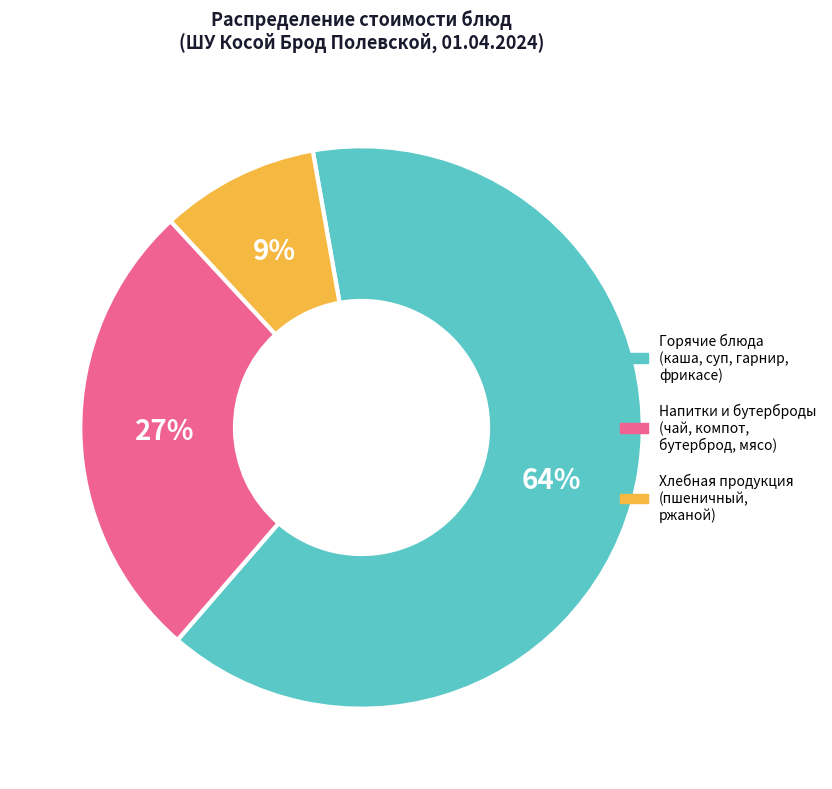

To the nearest percent, what is the average slice percentage?

33%